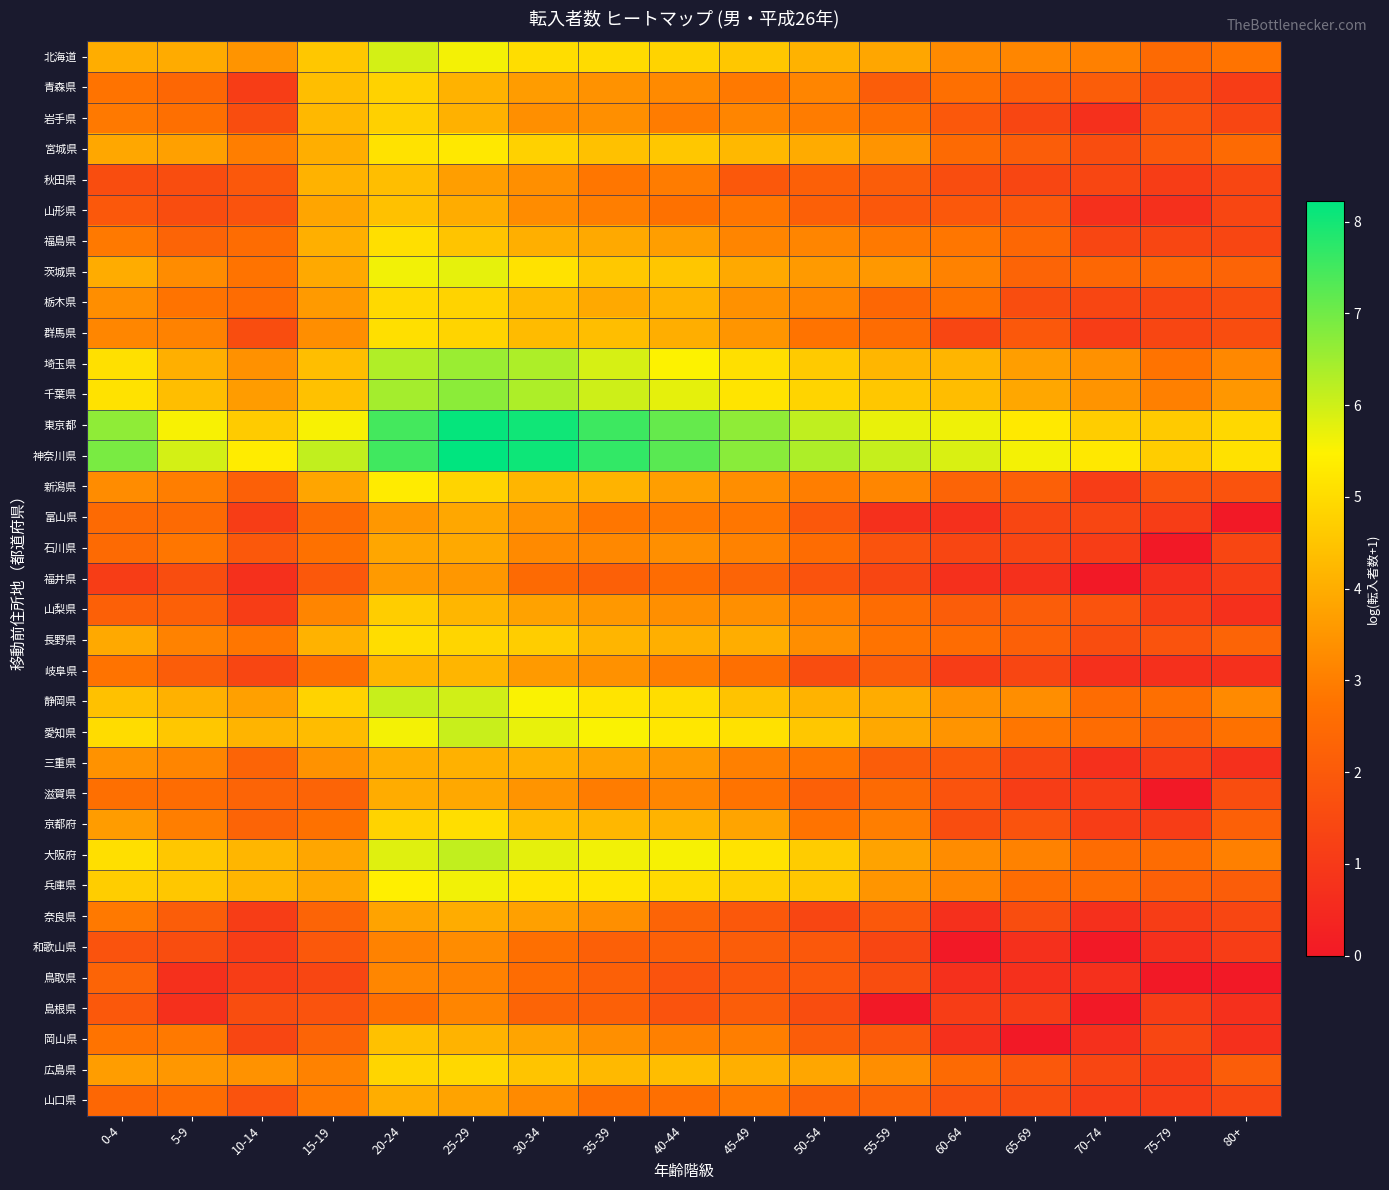

Which series has the largest total across all categories?

神奈川県